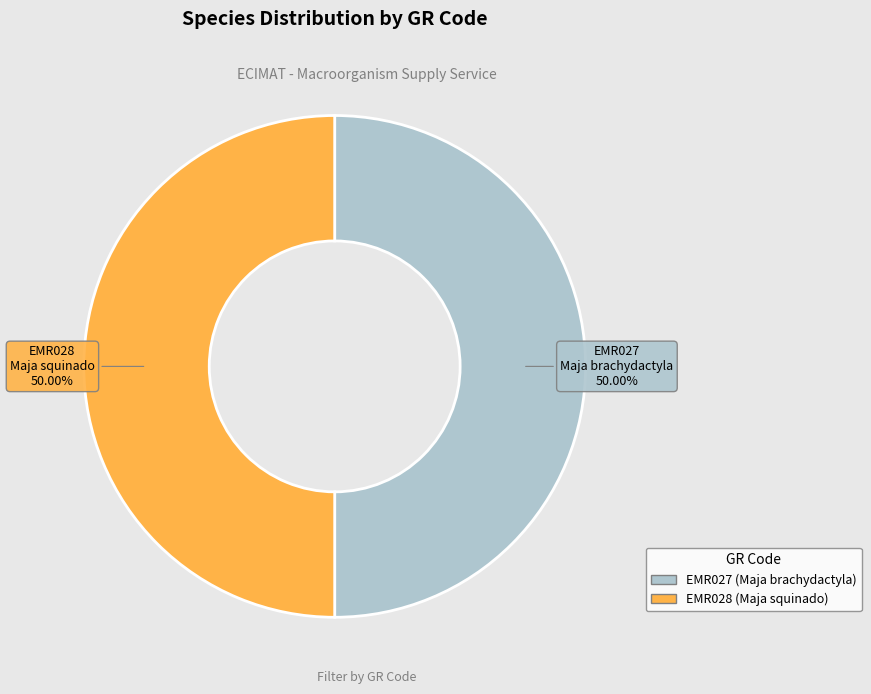

To the nearest percent, what portion does EMR027 represent?

50%